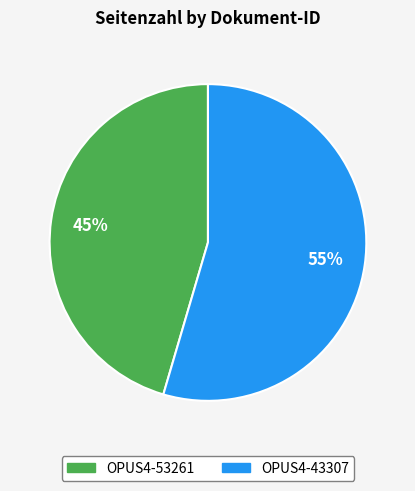

Rank the categories by value from lowest to highest.

OPUS4-53261, OPUS4-43307